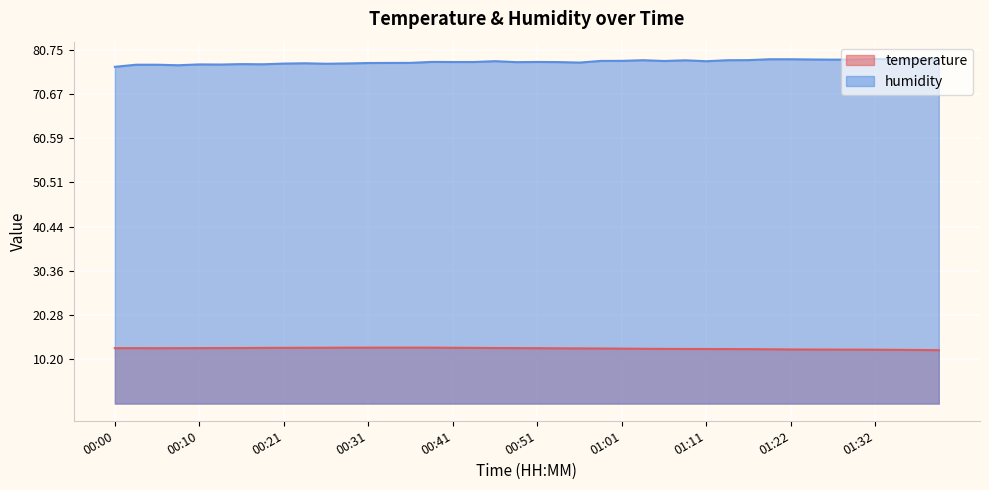

Reading left to right, list all the values displayed in this chart.

temperature: 12.7	12.7	12.7	12.7	12.7	12.7	12.7	12.7	12.7	12.7	12.8	12.8	12.8	12.8	12.8	12.8	12.7	12.7	12.7	12.7	12.7	12.6	12.6	12.6	12.6	12.5	12.5	12.5	12.5	12.4	12.4	12.4	12.4	12.3	12.3	12.3	12.3	12.3	12.2	12.2
humidity: 76.9	77.4	77.4	77.3	77.5	77.5	77.6	77.5	77.7	77.8	77.6	77.7	77.8	77.8	77.8	78.1	78.0	78.0	78.2	78.0	78.0	78.0	77.9	78.3	78.3	78.5	78.3	78.4	78.2	78.5	78.5	78.7	78.7	78.6	78.6	78.6	78.7	78.6	78.8	78.7